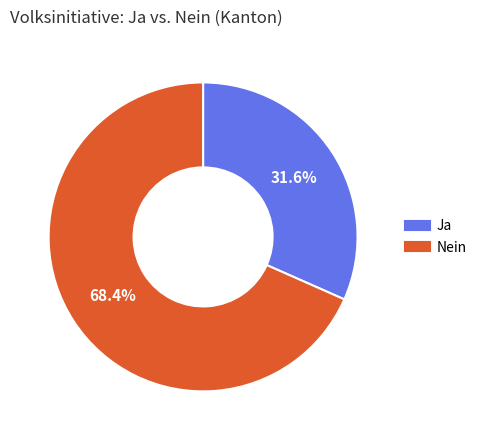

Is it true that Ja is 32% of the pie?

True